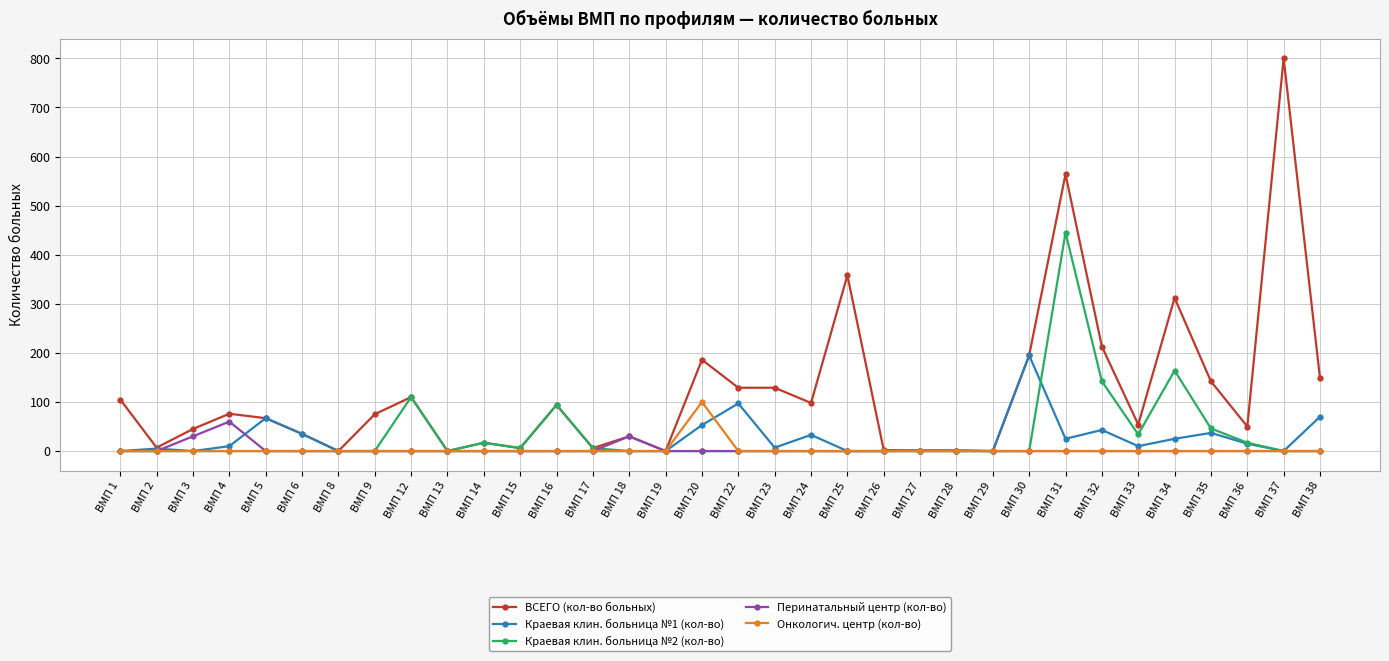

True or false: Перинатальный центр (кол-во) has more than 1 interior local peaks.

True